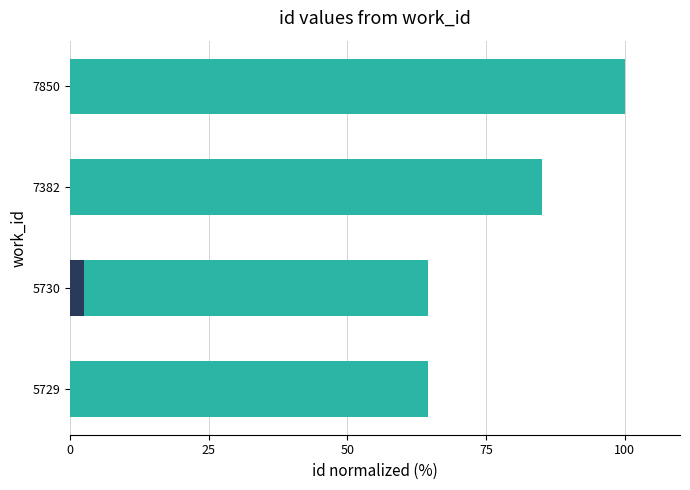

What is the difference between the maximum and minimum values?

35.5